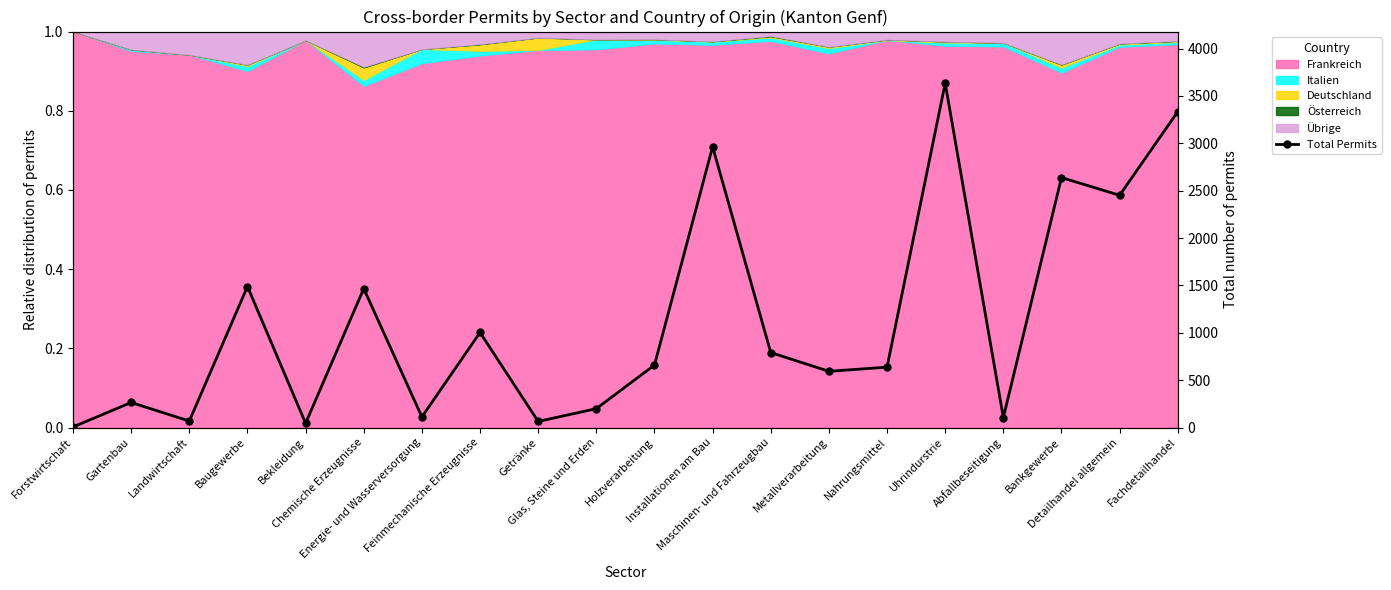

Reading left to right, list all the values displayed in this chart.

6	264	68	1488	45	1466	112	1003	64	199	659	2964	791	593	637	3634	105	2638	2451	3334